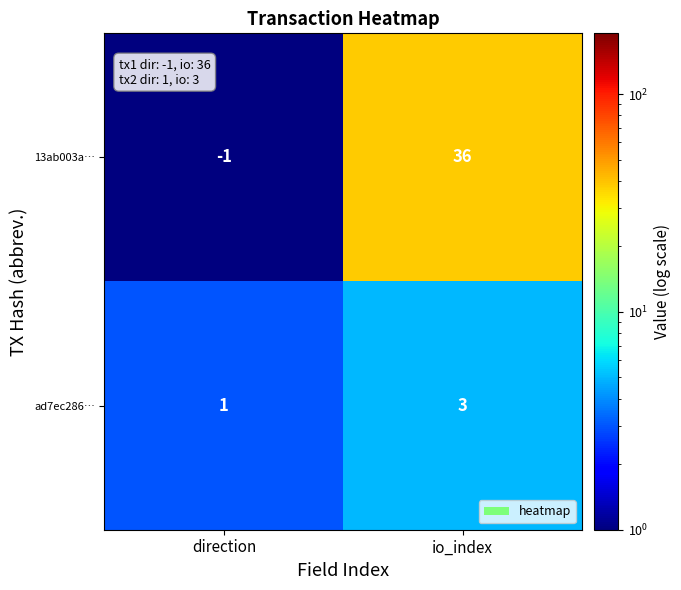

What is the total value across all series at io_index?

39